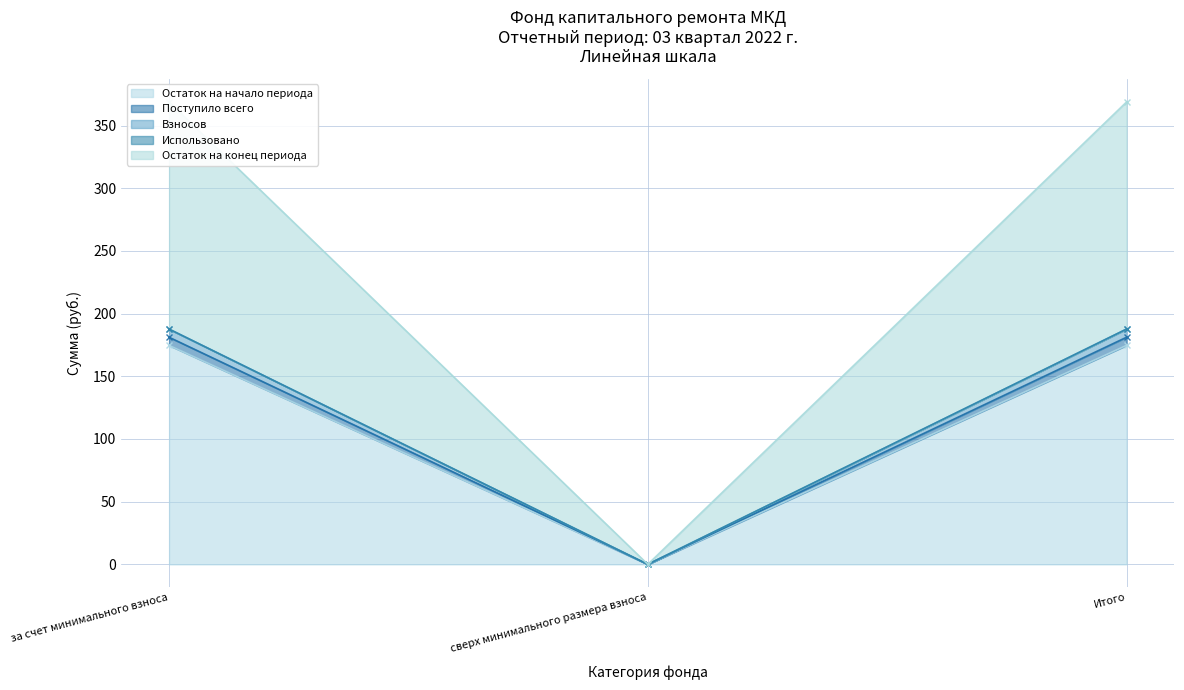

Is the value of Поступило всего at Итого greater than the value of Остаток на конец периода at Итого?

No